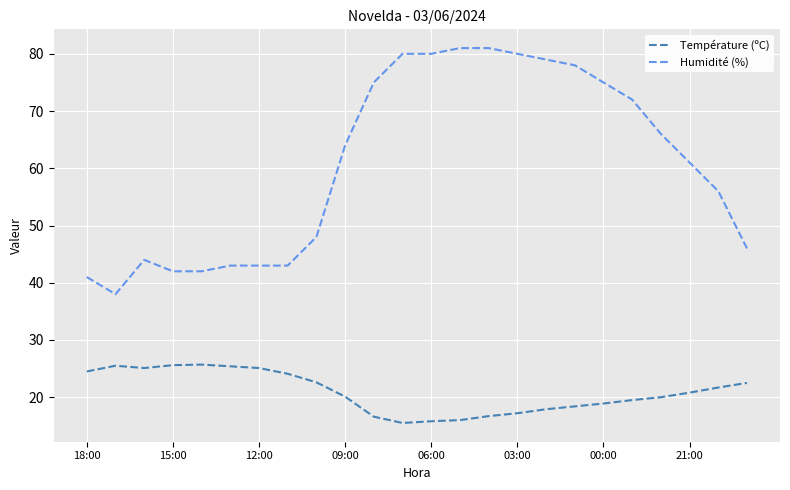

True or false: Température (ºC) and Humidité (%) cross at least once.

False